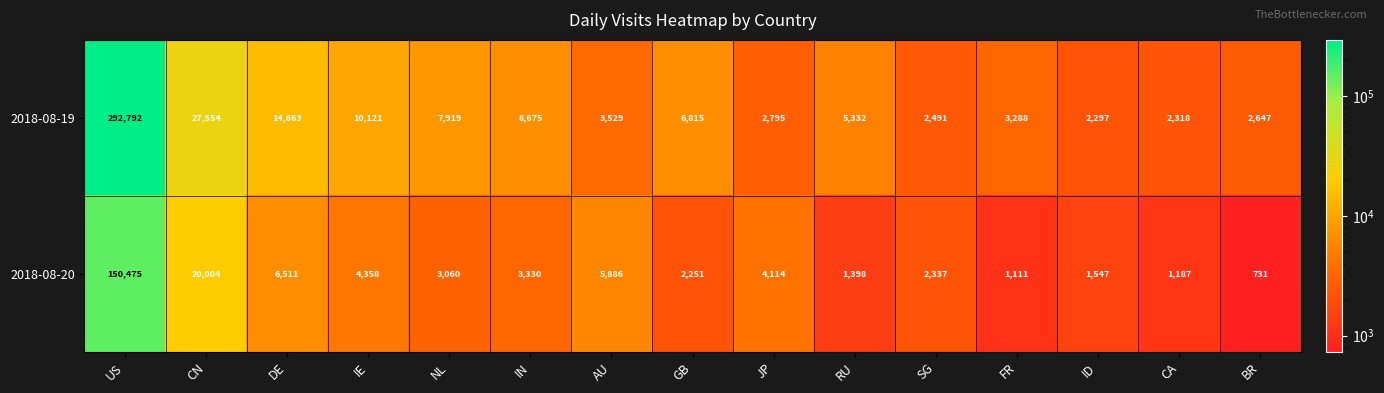

At how many categories does at least one series exceed 277230?

1